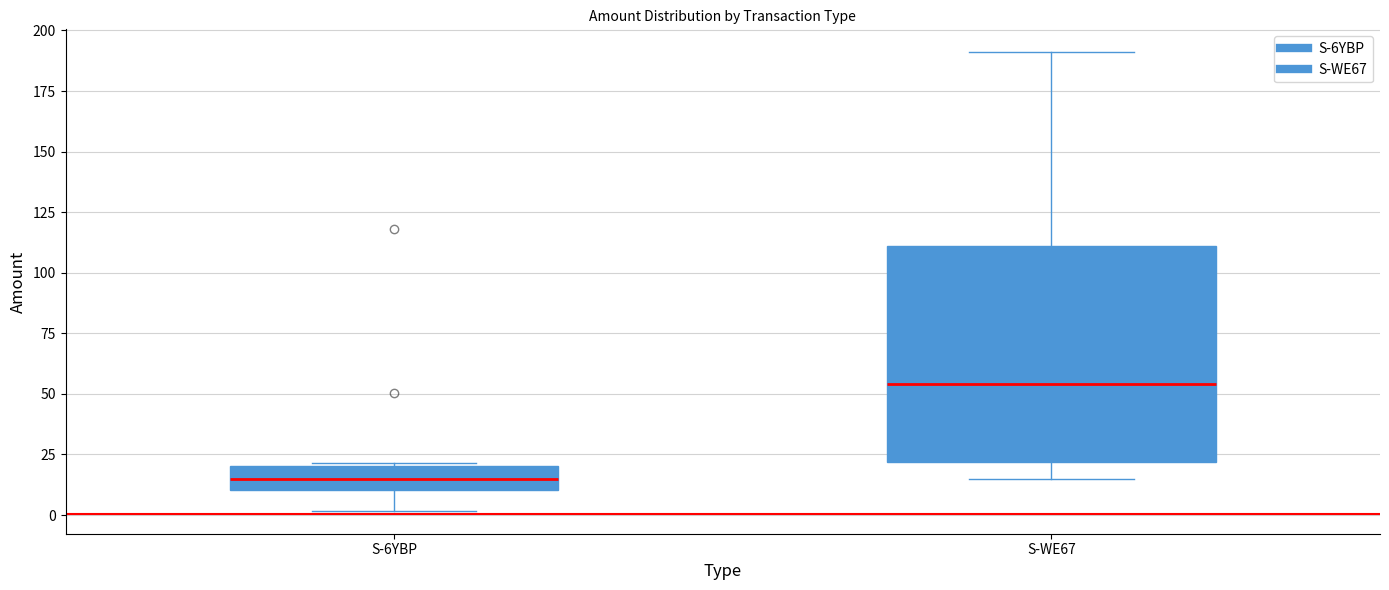

Which box's median line is the lowest?

S-6YBP